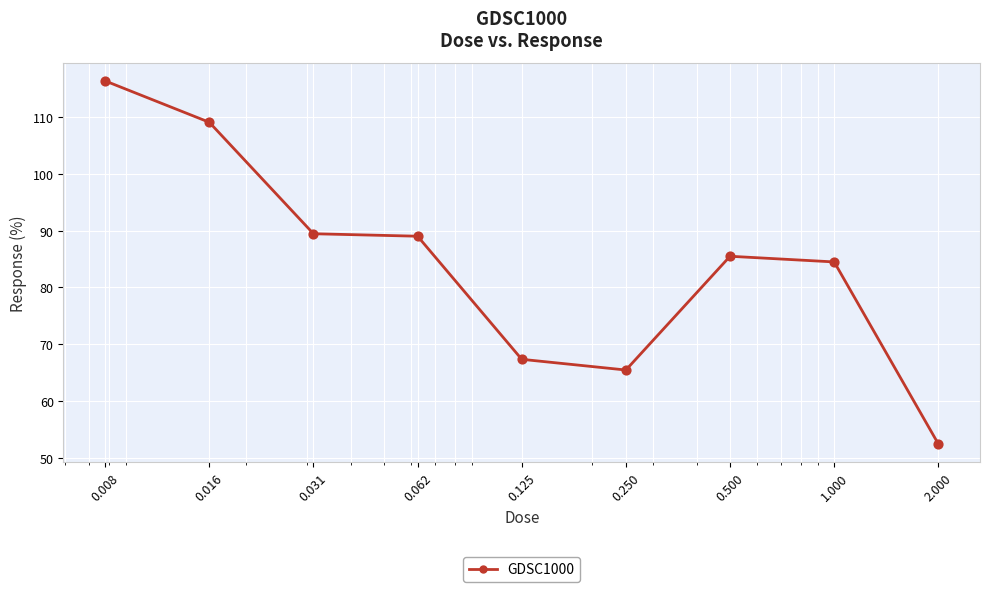

What is the smallest value displayed?

52.4